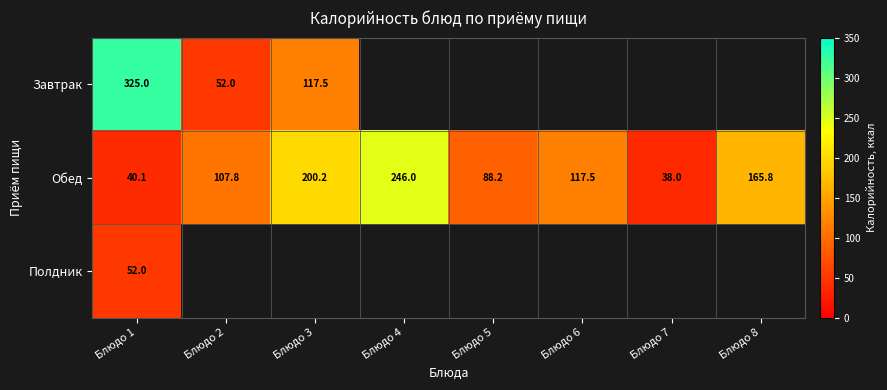

What is the difference between the maximum and second lowest values in the Обед series?

205.9